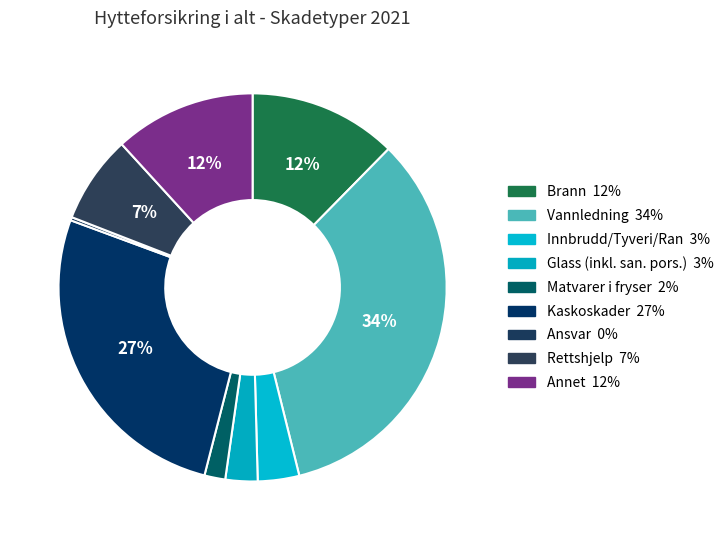

Does Glass (inkl. san. pors.) represent more than half of the total?

No